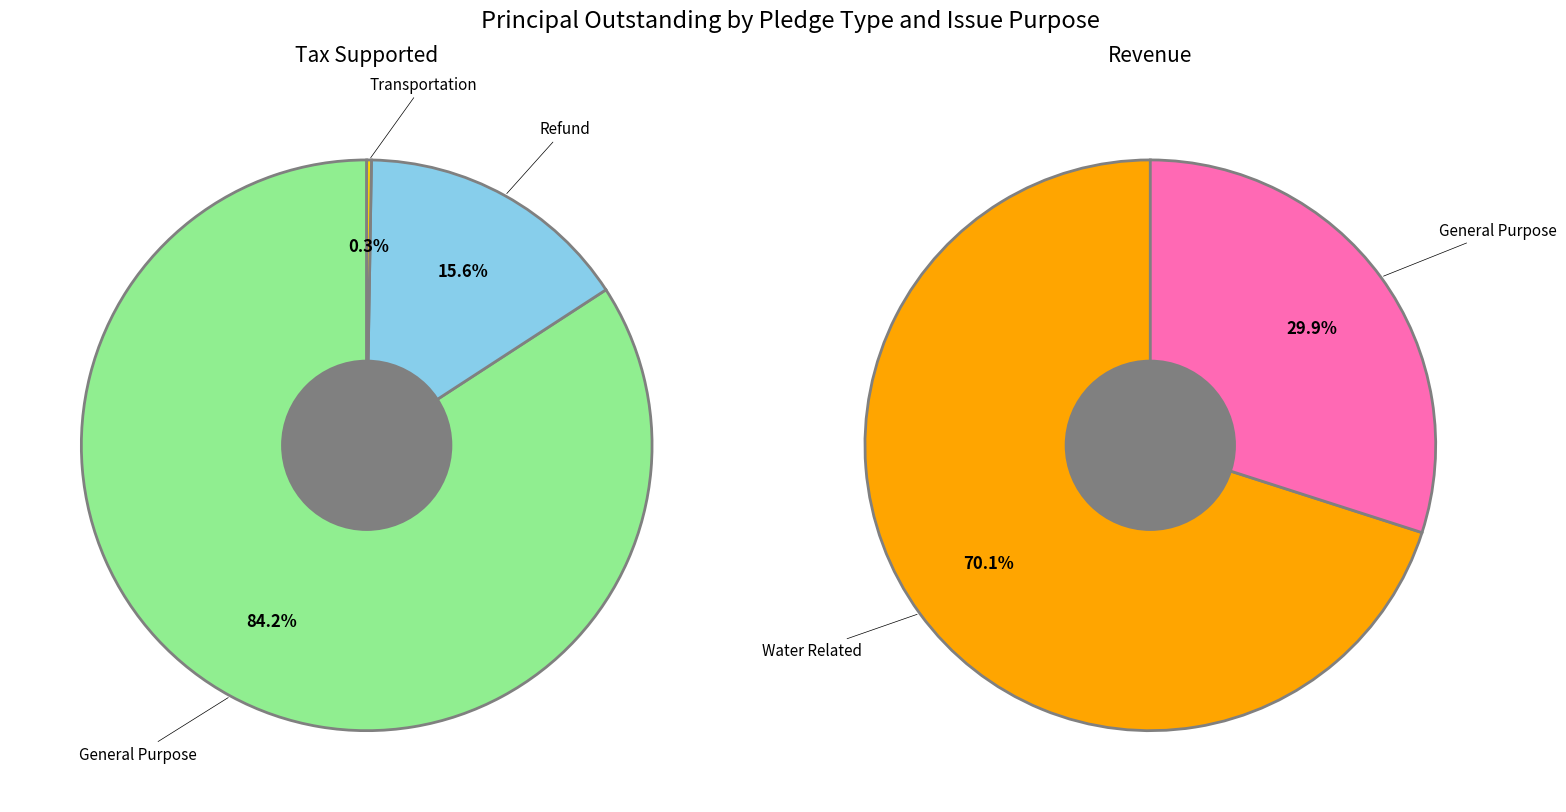

Is there any slice that represents more than half of the pie?

Yes